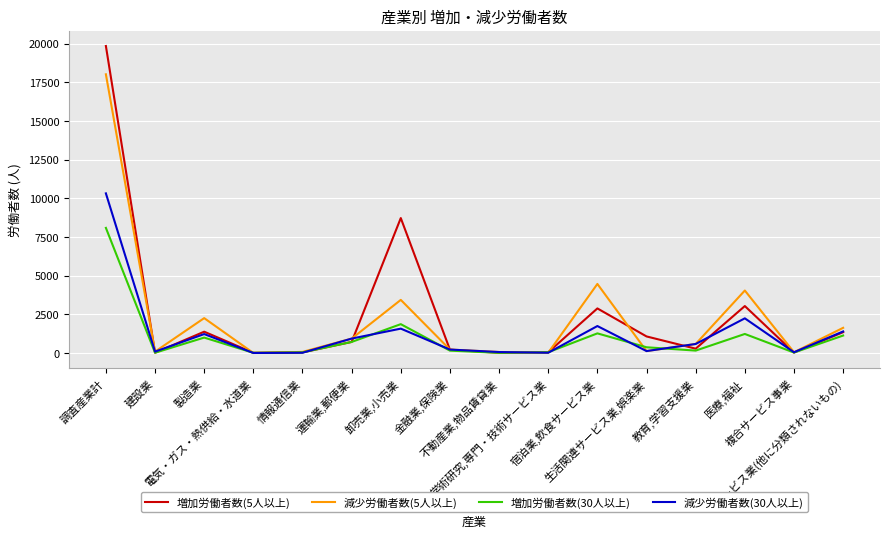

List the series in order of their peak value, lowest first.

増加労働者数(30人以上), 減少労働者数(30人以上), 減少労働者数(5人以上), 増加労働者数(5人以上)